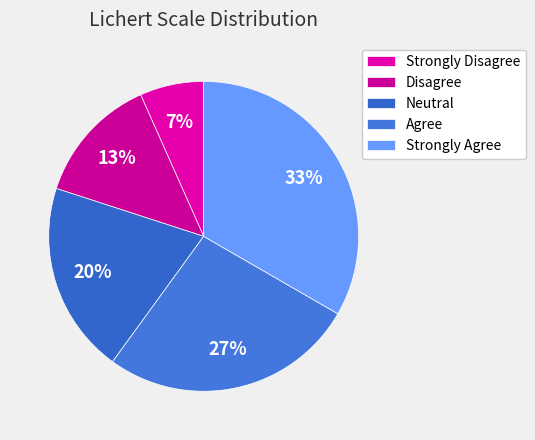

How many slices are in this pie chart?

5